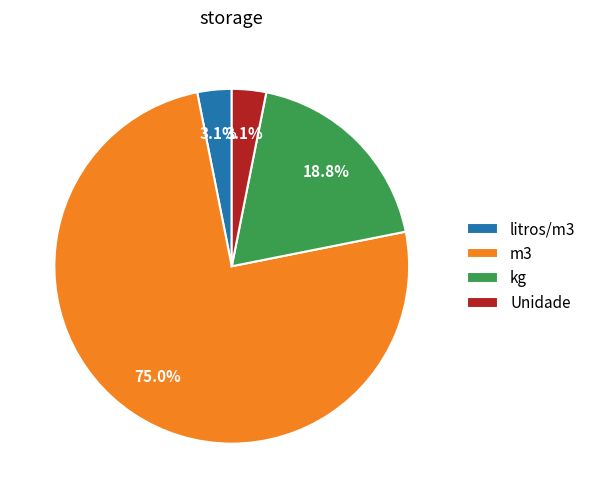

How many segments does this pie chart have?

4